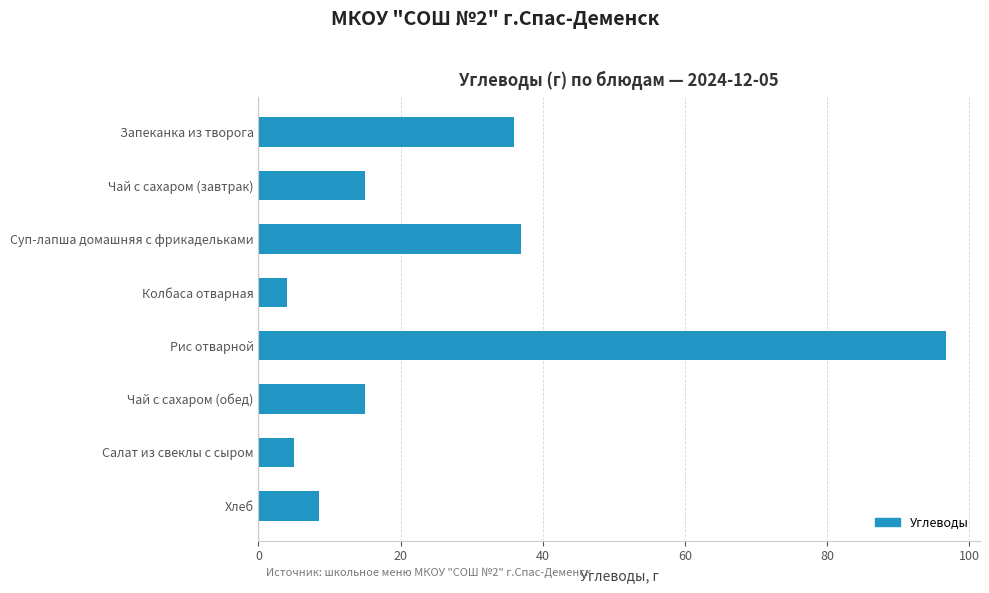

At which category does the chart reach its peak across all series?

Рис отварной